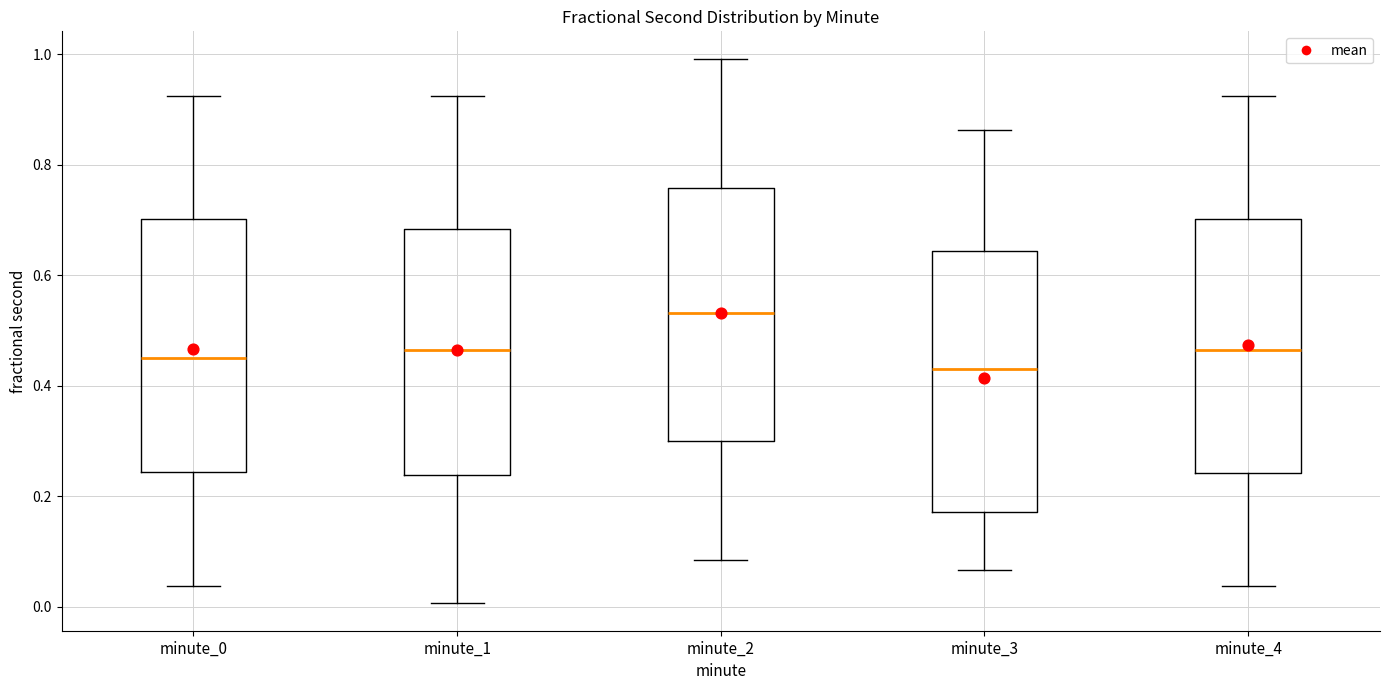

Reading left to right, read every box against the y-axis: the position of its median line, the range the box covers, and the ends of its whiskers. The values are not printed on the chart, so give them approximately, as read against the axis.

minute_0: median 0.44, box 0.24 to 0.70, whiskers 0.04 to 0.92
minute_1: median 0.46, box 0.24 to 0.68, whiskers 0.00 to 0.92
minute_2: median 0.54, box 0.30 to 0.76, whiskers 0.08 to 1.00
minute_3: median 0.44, box 0.18 to 0.64, whiskers 0.06 to 0.86
minute_4: median 0.46, box 0.24 to 0.70, whiskers 0.04 to 0.92